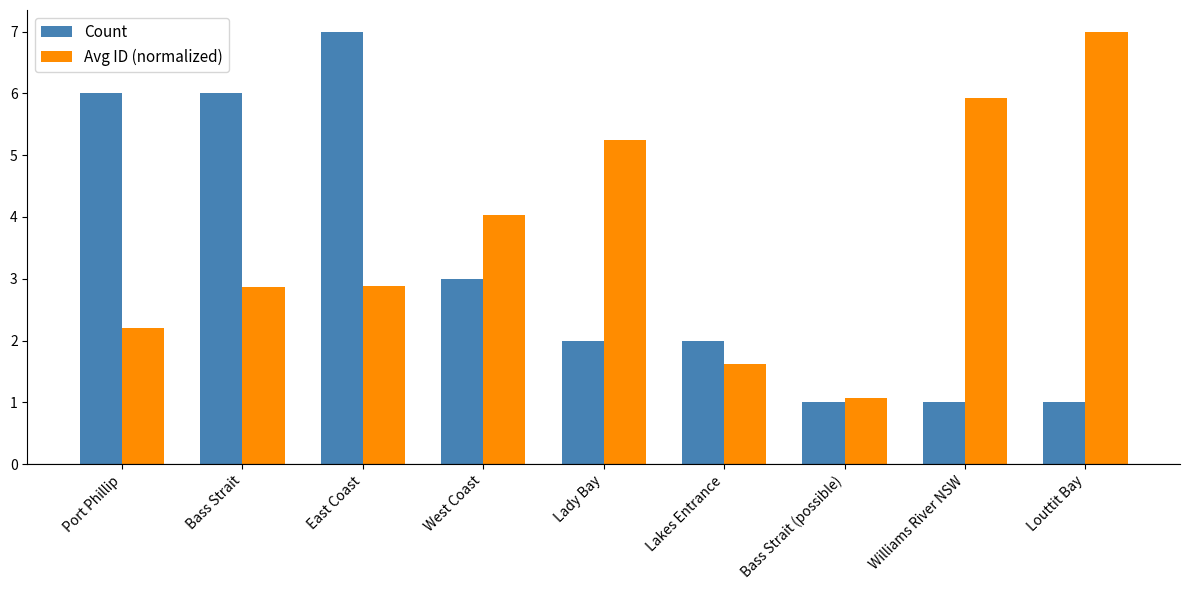

What is the approximate value of Count at Port Phillip?

6.0